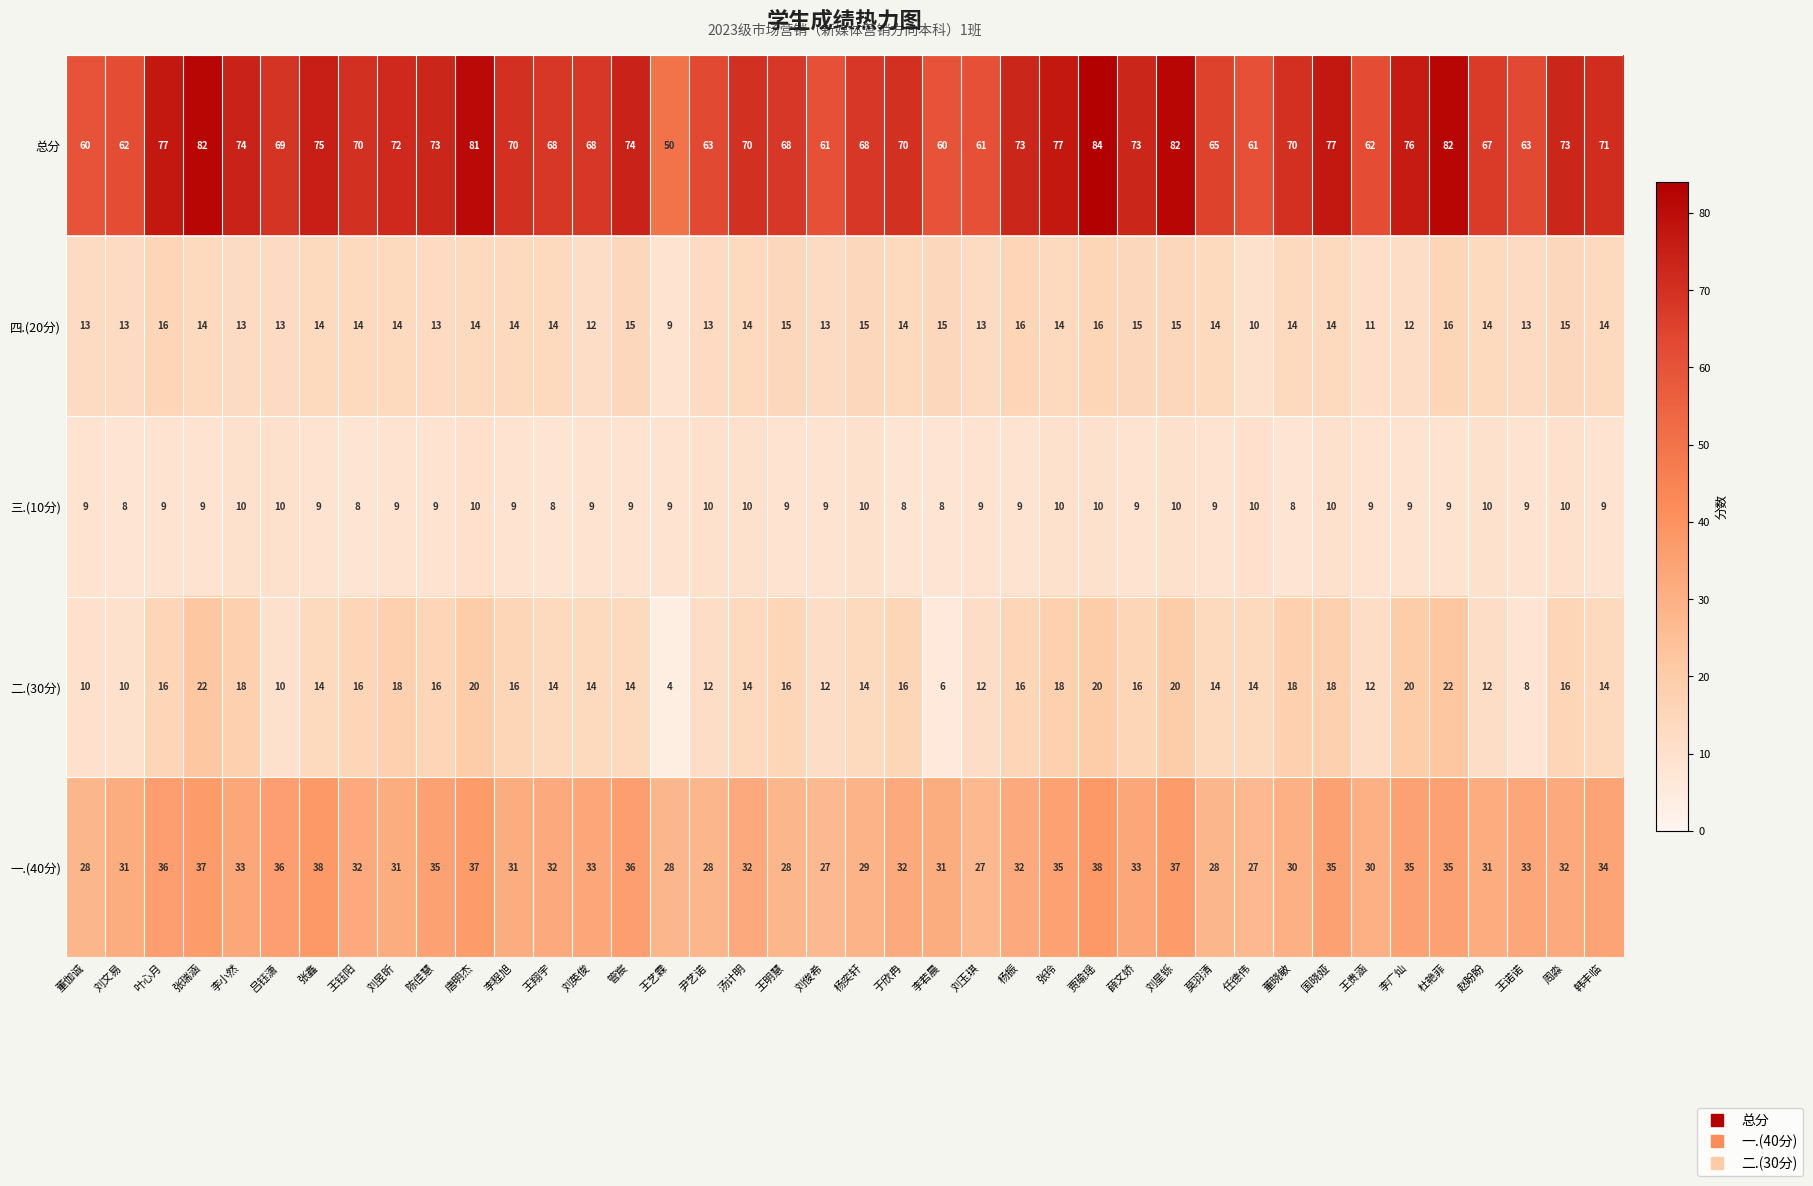

At which category is the sum across all series the highest?

贾瑜瑶